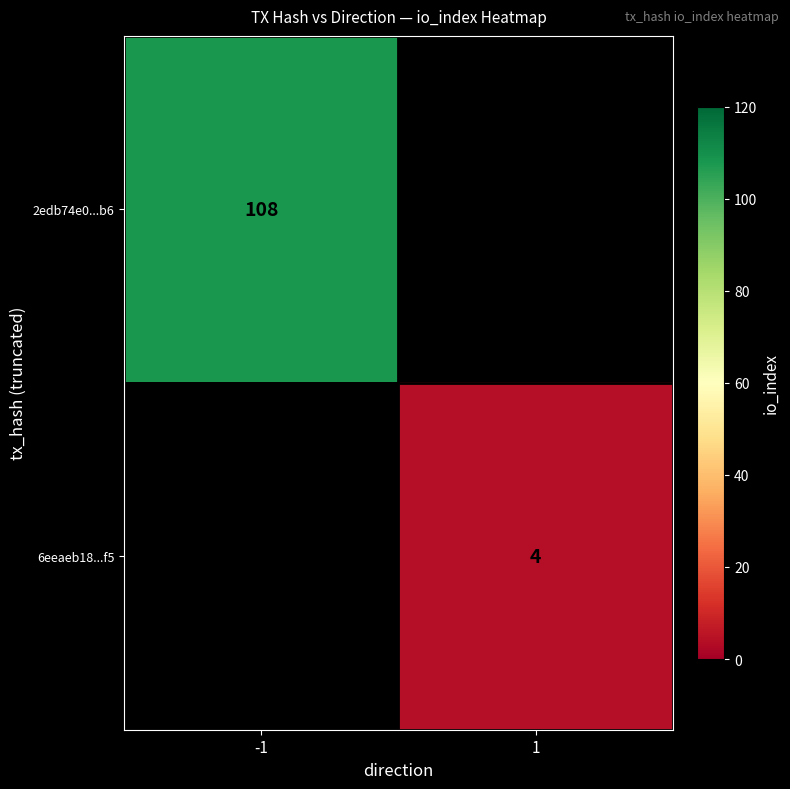

True or false: 6eeaeb18...f5 has a value of 1 at 1.

False